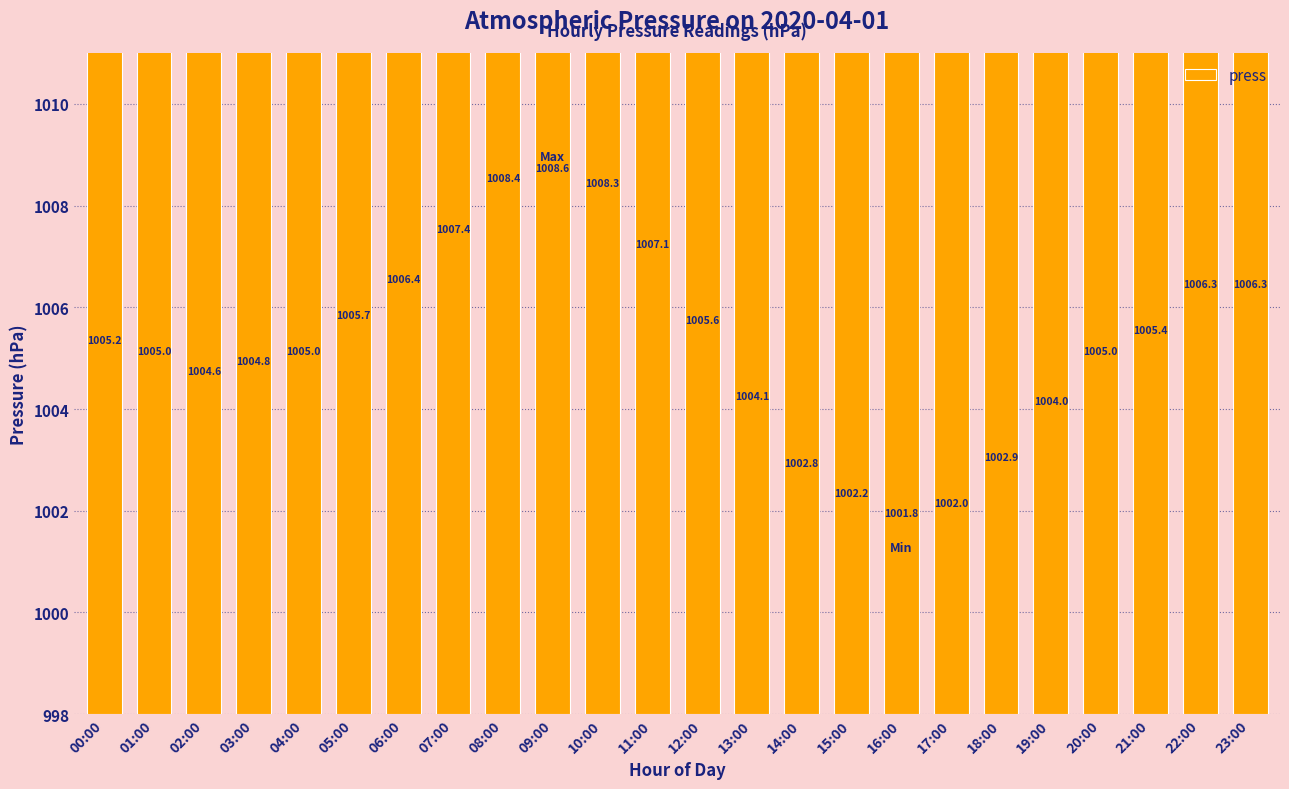

How many data points does each series have?

24